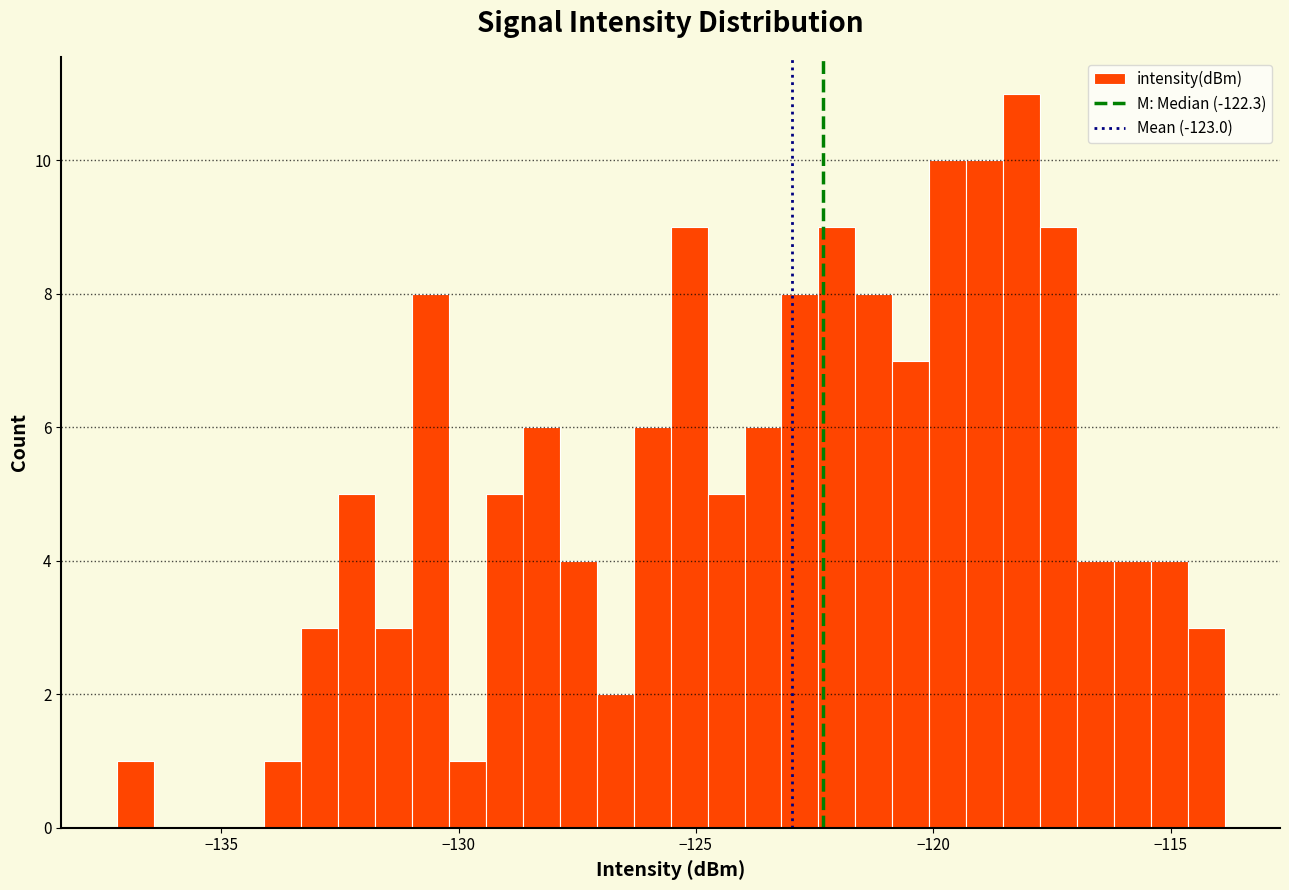

Read against the x-axis, roughly where is the centre of the tallest bar?

-118.0